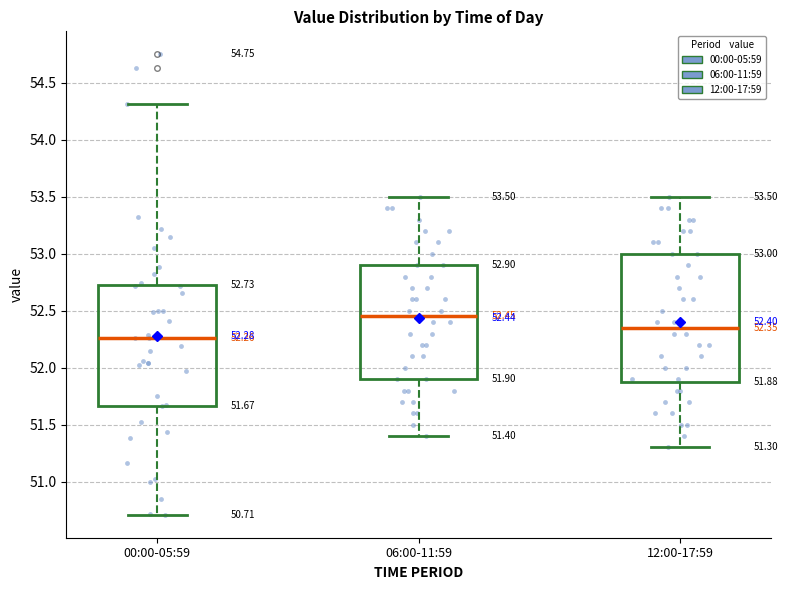

Which box has the lowest median line?

00:00-05:59